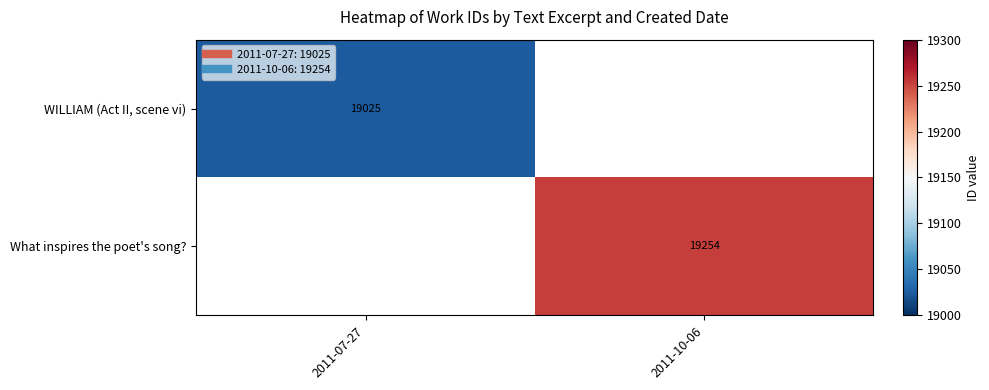

At which category does the chart reach its minimum across all series?

2011-07-27